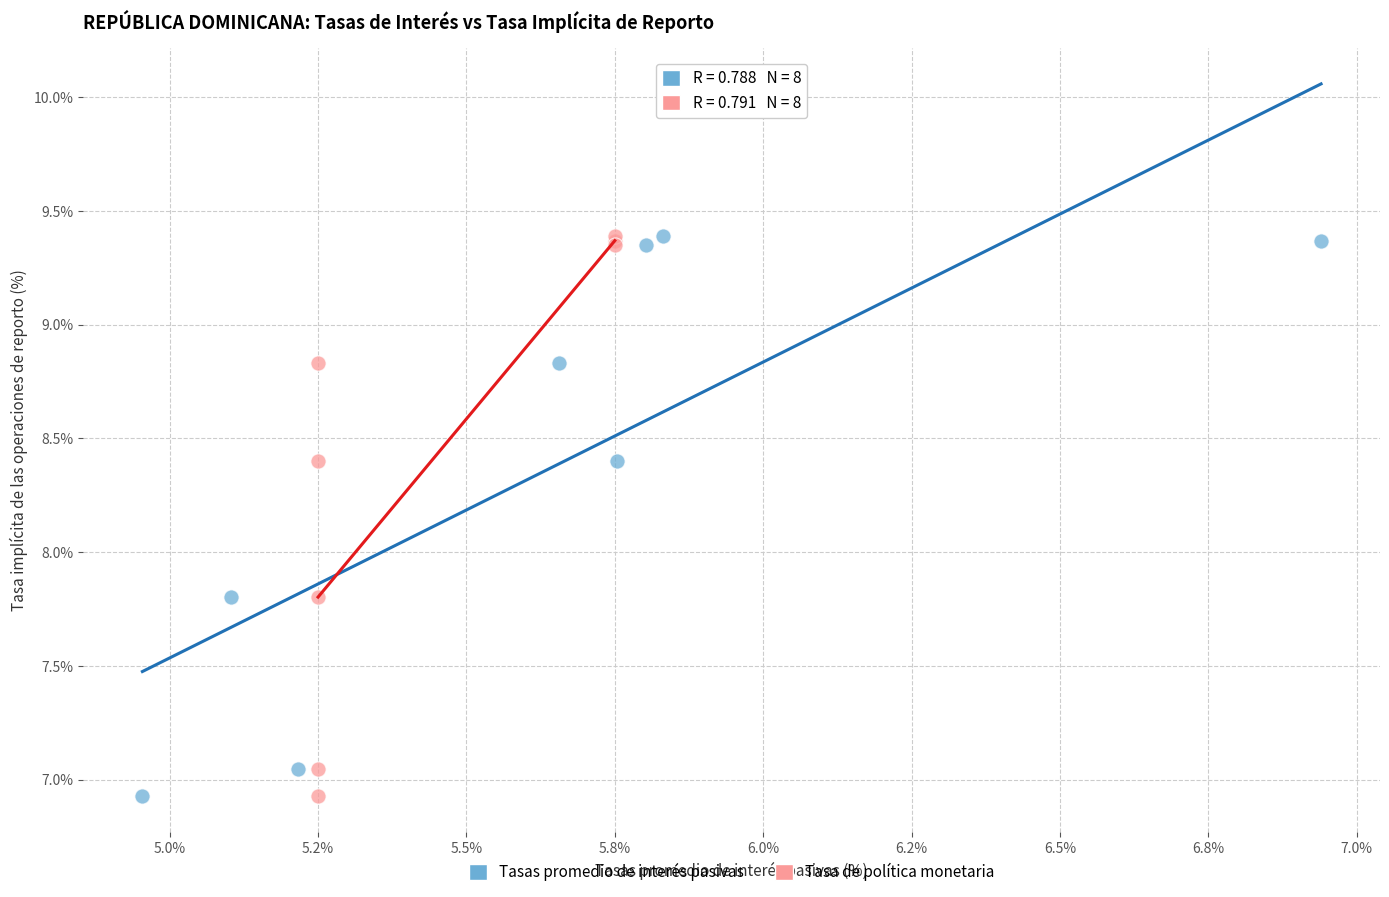

What are all the series names shown in the legend?

Tasas promedio de interés pasivas, Tasa de política monetaria